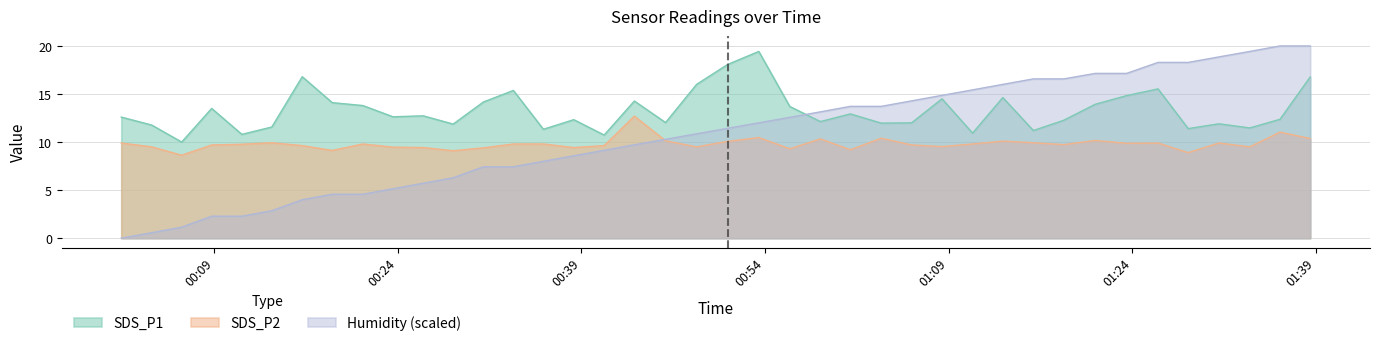

Which series has the largest range (max minus min)?

Humidity (scaled)